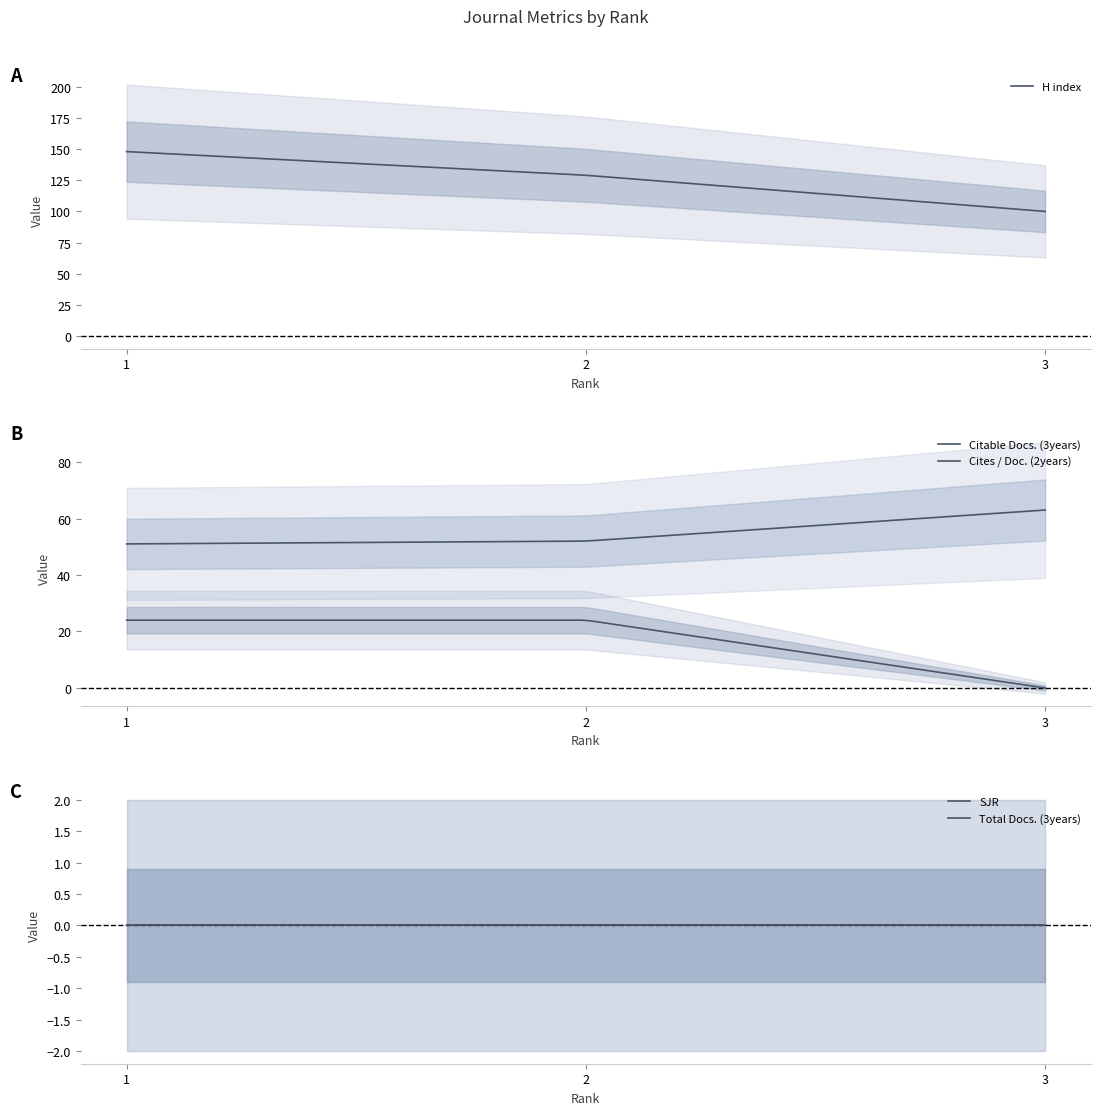

How many categories are shown in the chart?

3